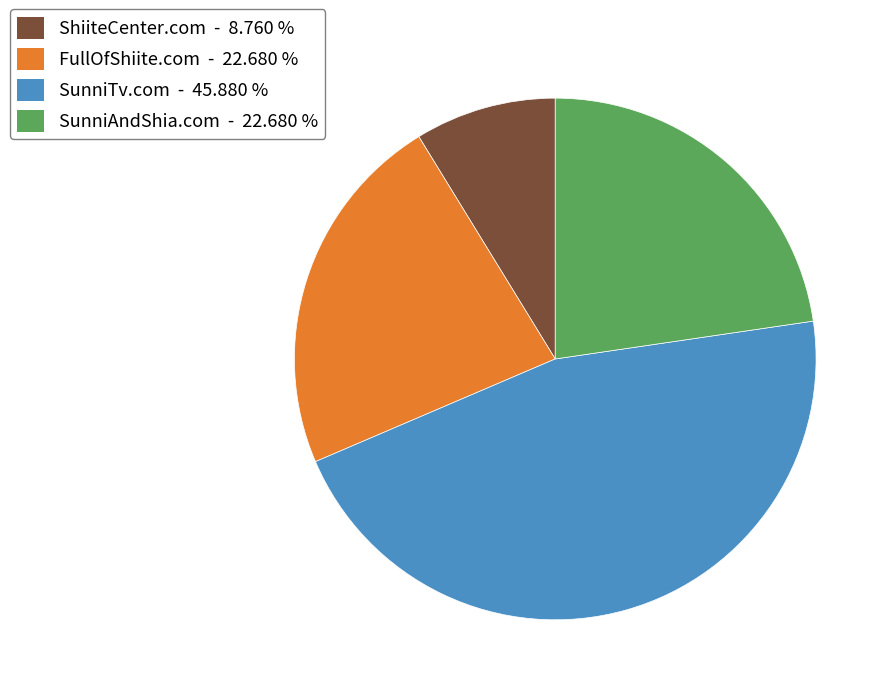

Count the number of slices in the pie.

4